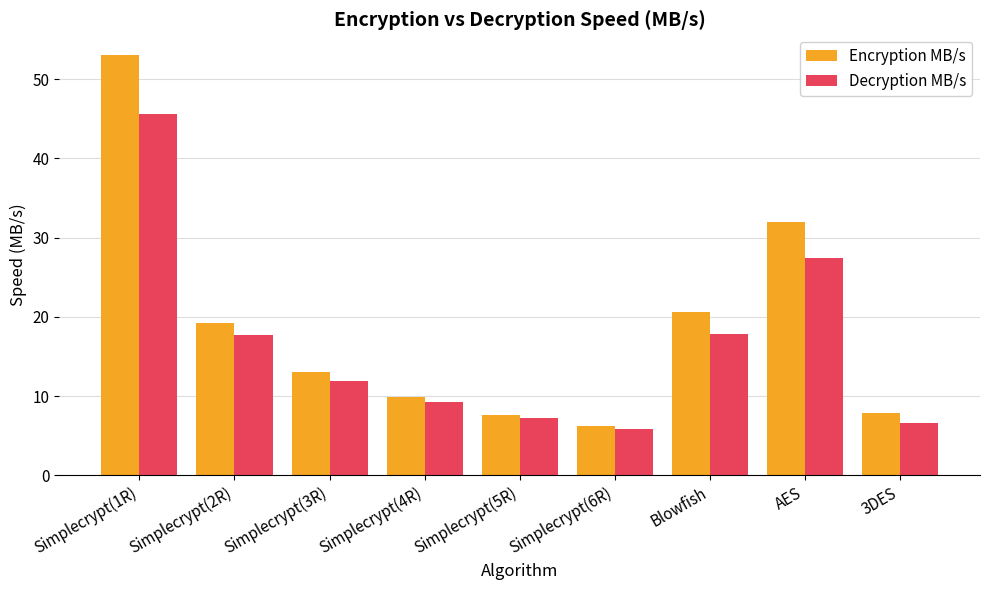

Rank the series by their average value, from lowest to highest.

Decryption MB/s, Encryption MB/s